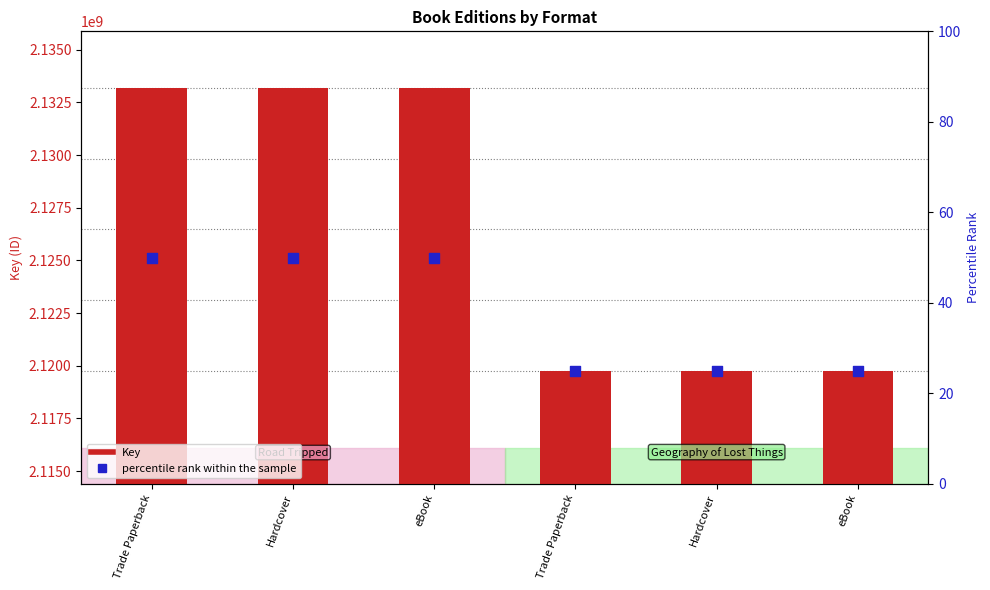

What is the total value across all series at Trade Paperback?

2133193590